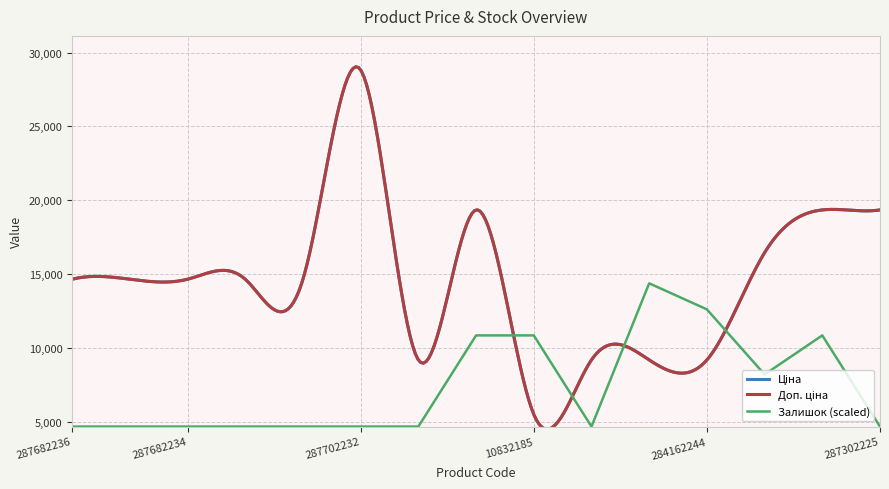

Which series has the largest total across all categories?

Ціна